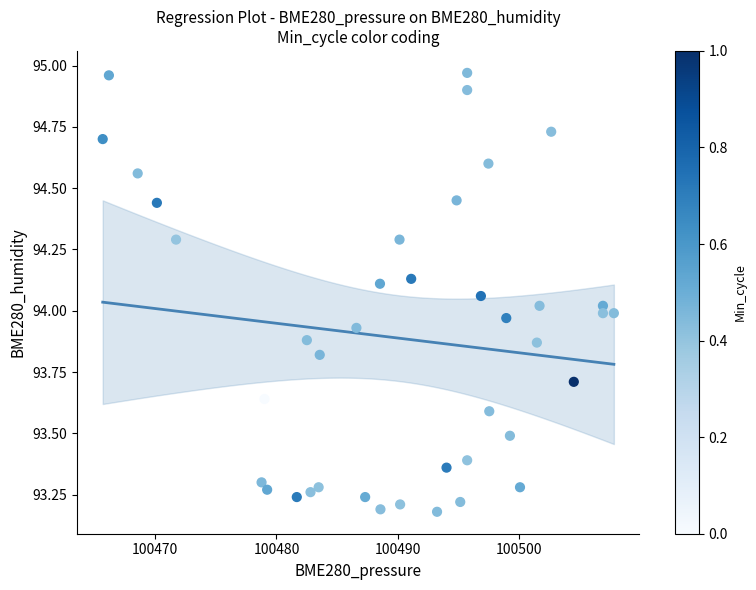

What is the range of Y values (max minus min)?

1.8